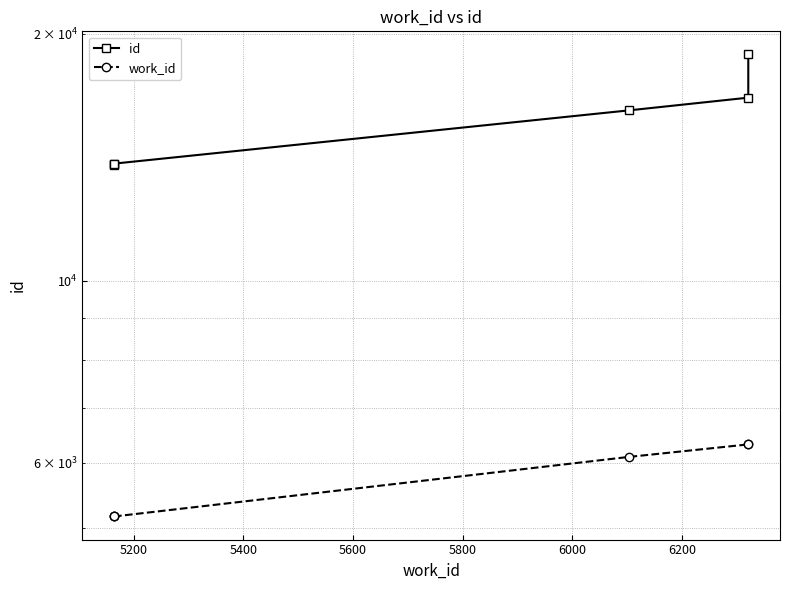

True or false: id and work_id cross at least once.

False